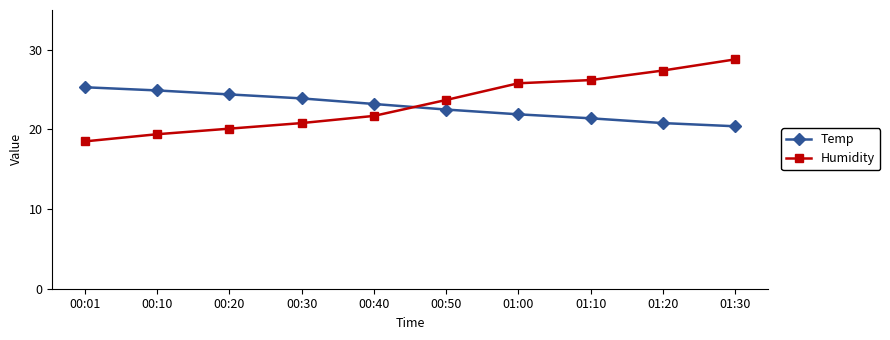

What is the difference between the Humidity values at 00:01 and 01:20?

8.9